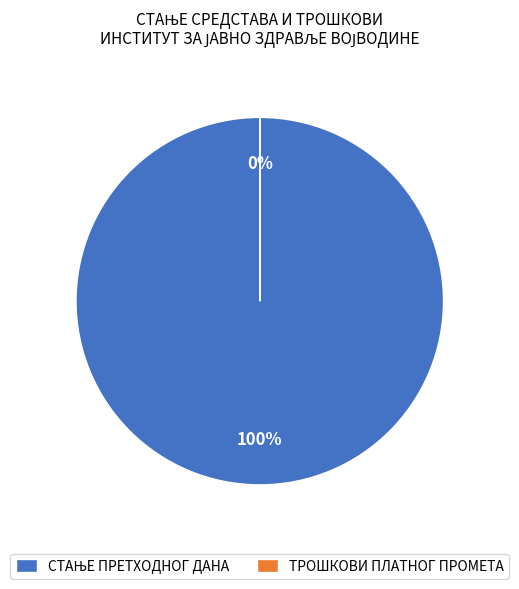

What is the majority slice?

СТАЊЕ ПРЕТХОДНОГ ДАНА